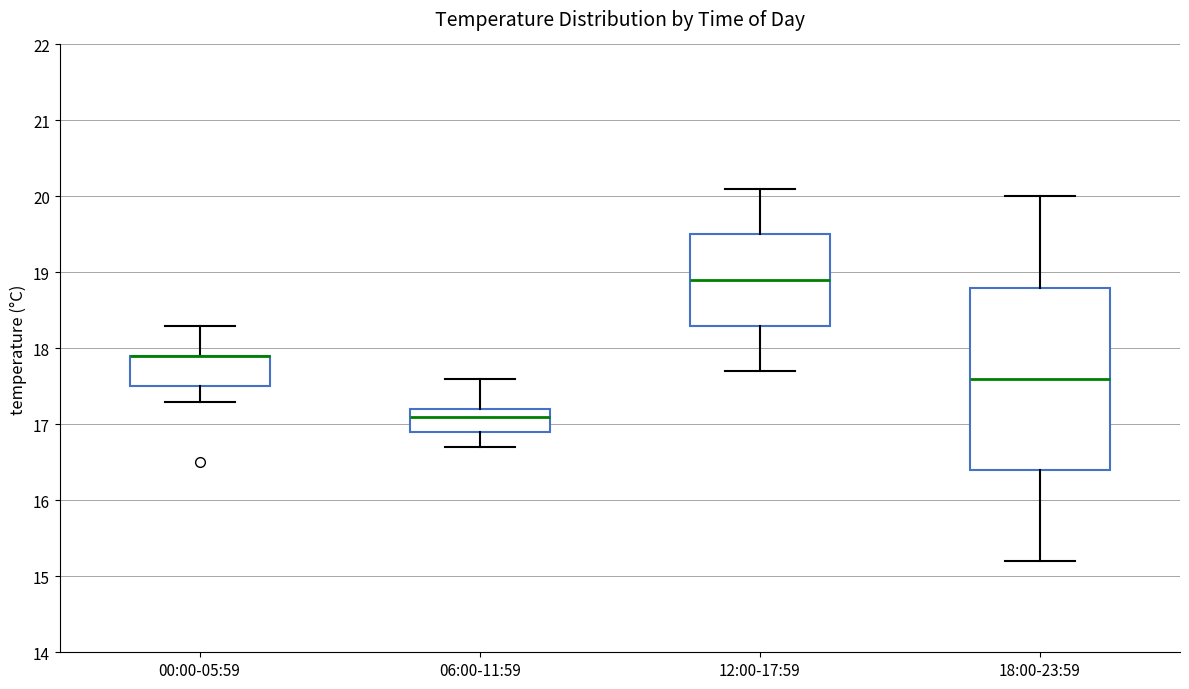

Reading left to right, read every box against the y-axis: the position of its median line, the range the box covers, and the ends of its whiskers. The values are not printed on the chart, so give them approximately, as read against the axis.

00:00-05:59: median 17.9 (drawn on the box's upper edge), box 17.5 to 17.9, whiskers 17.3 to 18.3
06:00-11:59: median 17.1, box 16.9 to 17.2, whiskers 16.7 to 17.6
12:00-17:59: median 18.9, box 18.3 to 19.5, whiskers 17.7 to 20.1
18:00-23:59: median 17.6, box 16.4 to 18.8, whiskers 15.2 to 20.0